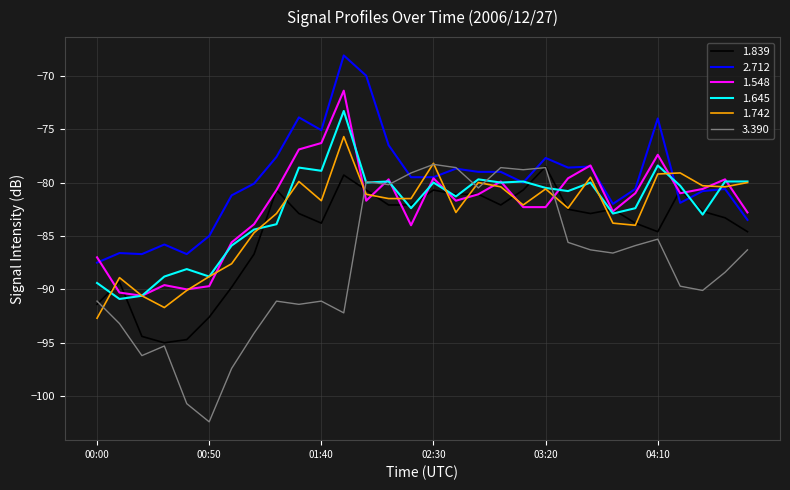

What are all the series names shown in the legend?

1.839, 2.712, 1.548, 1.645, 1.742, 3.390